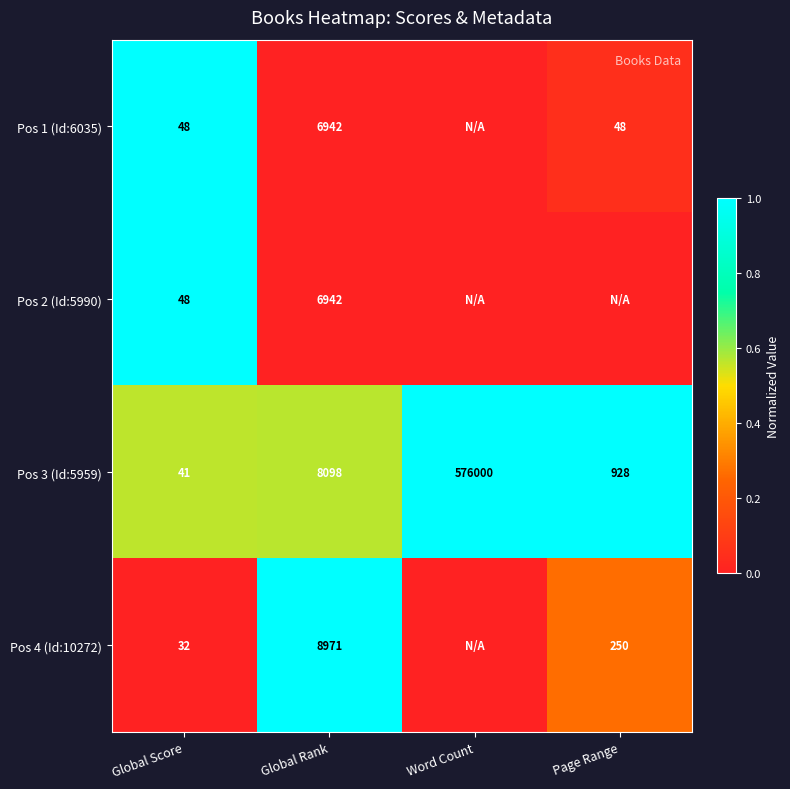

Which category has the highest value in the Pos 3 (Id:5959) series?

Word Count